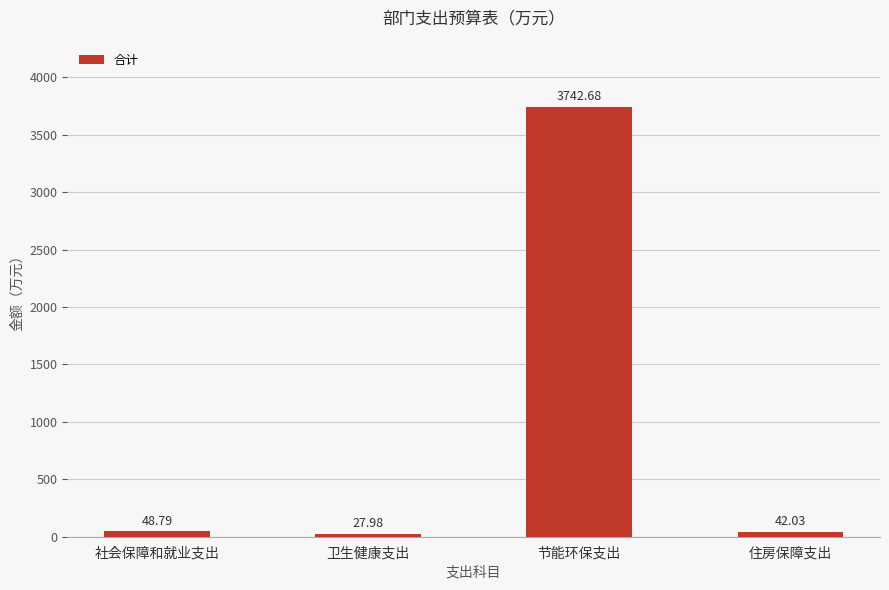

Where does the data first go above 48?

社会保障和就业支出